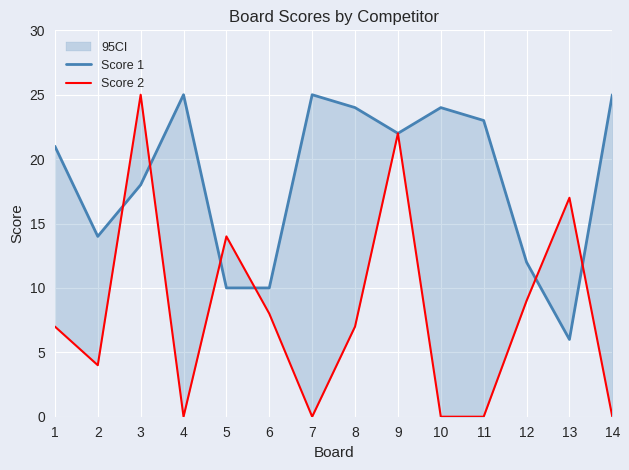

What is the difference between the highest and lowest values at 7?

17